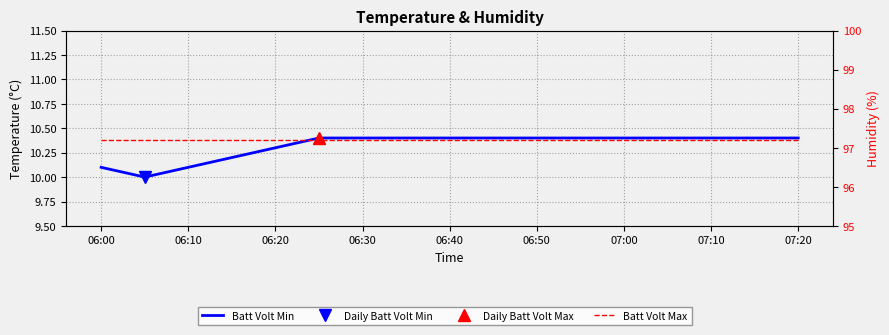

The value of Batt Volt Max at 06:50 is 33.4. True or false?

False